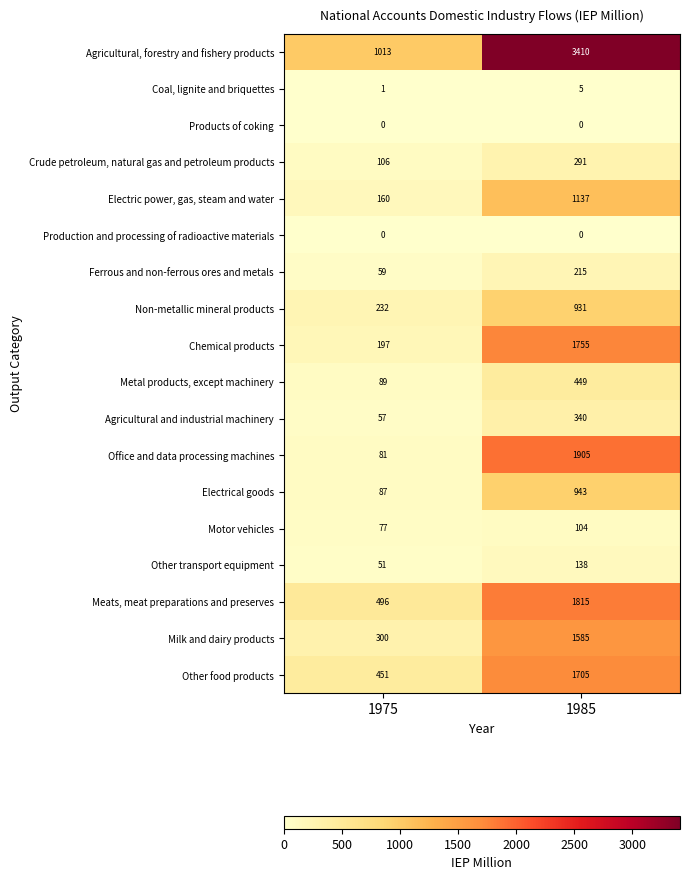

True or false: Motor vehicles has a value of 77 at 1975.

True